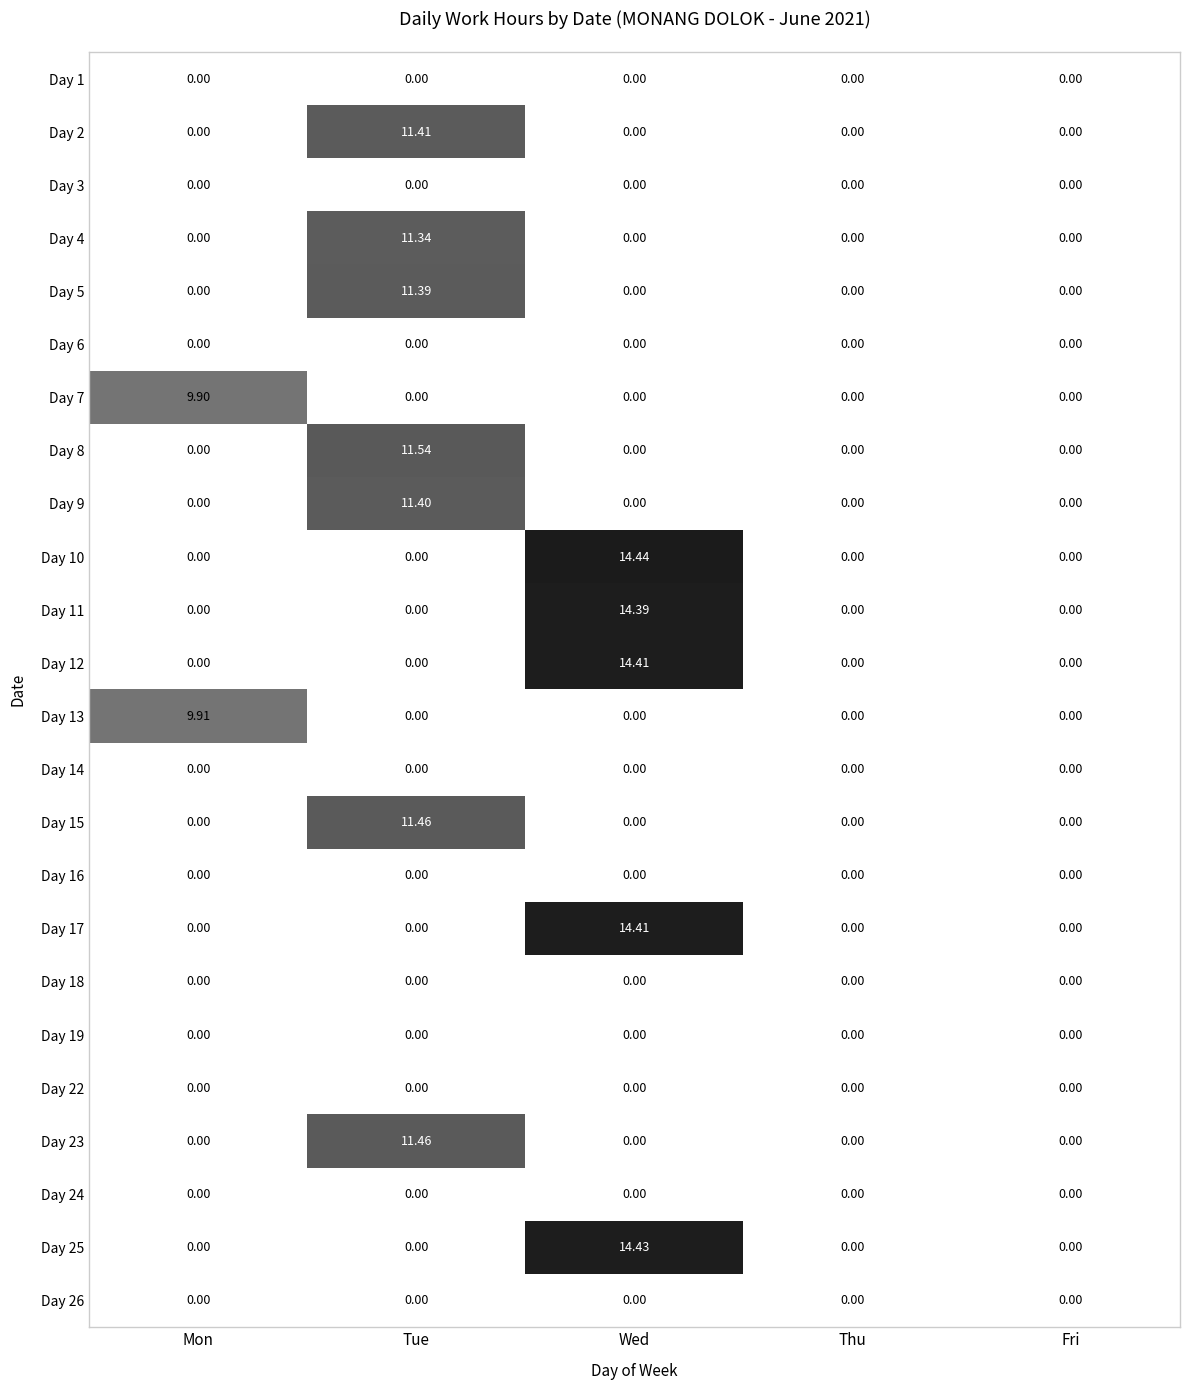

At which category is the sum across all series the highest?

Tue